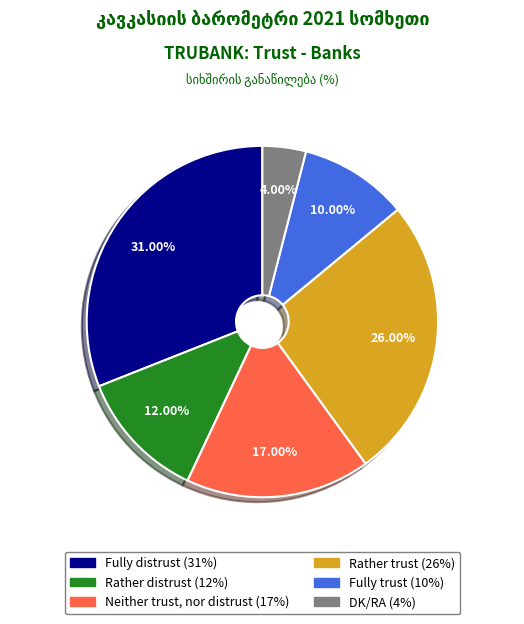

Is Fully distrust the majority of the pie?

No